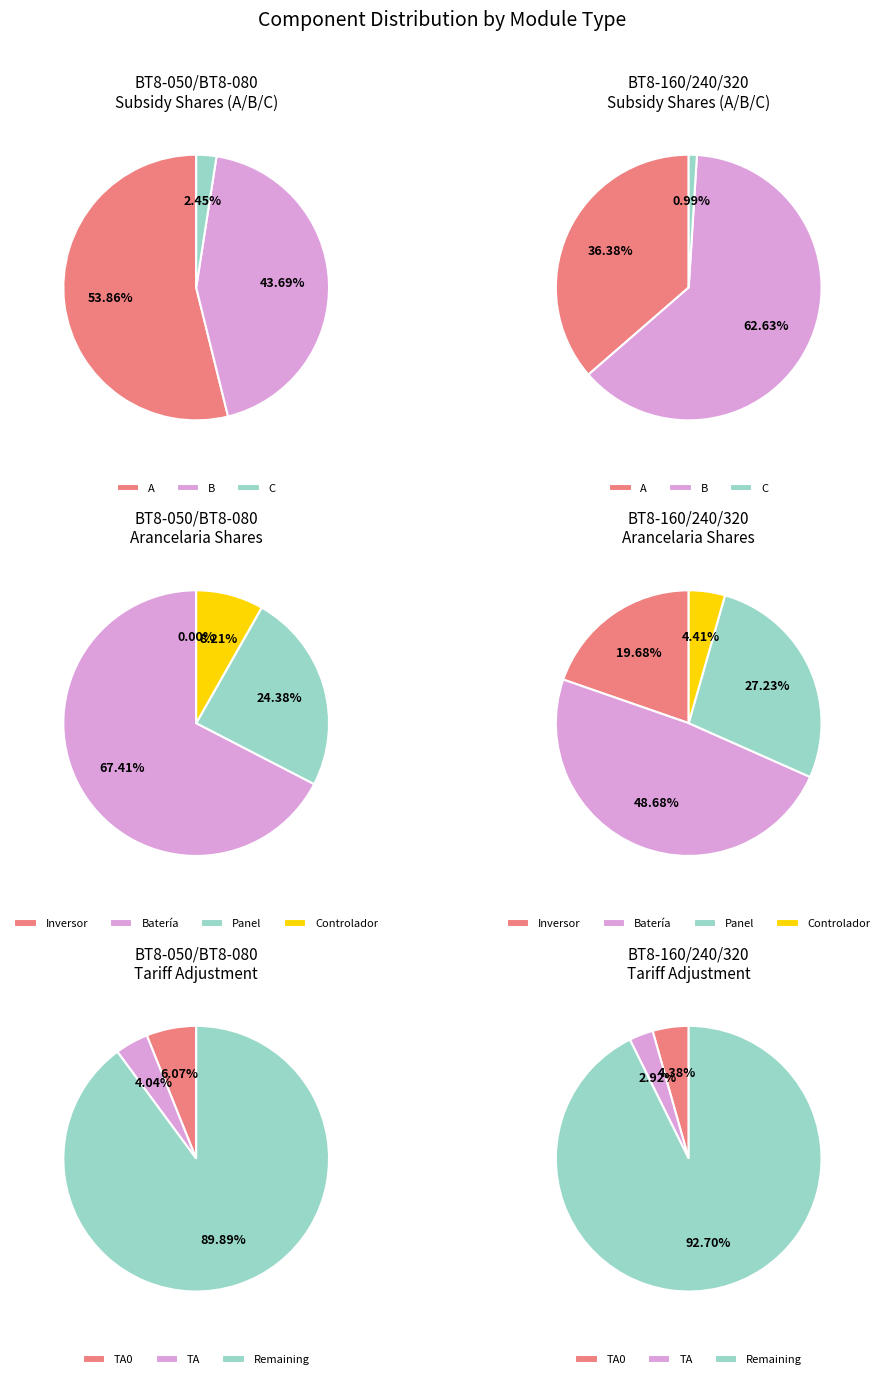

The BT8-240 slice represents 13% of the pie. True or false?

False